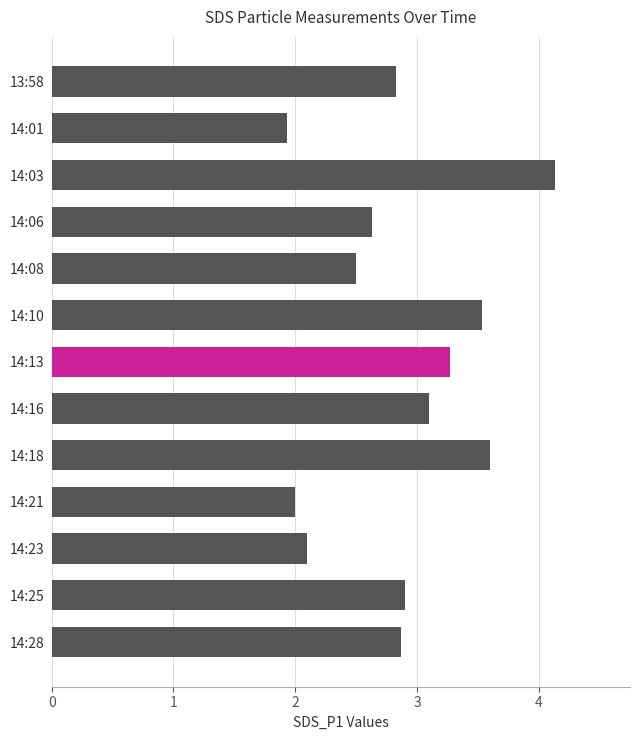

Reading bottom to top, extract all data points from this chart.

2.9	2.9	2.1	2.0	3.6	3.1	3.3	3.5	2.5	2.6	4.1	1.9	2.8